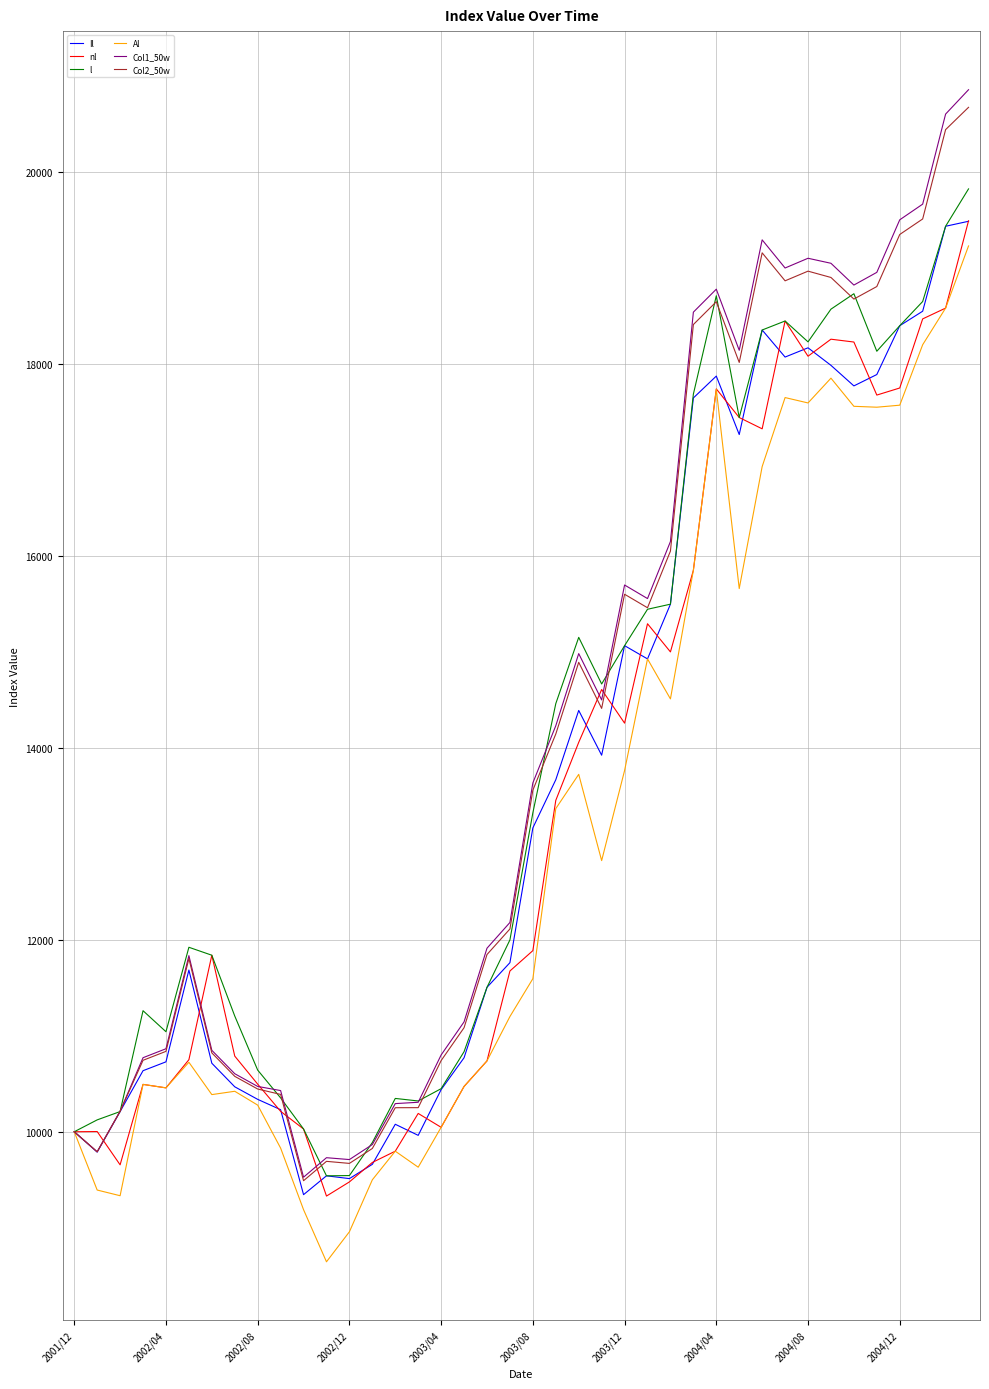

What is the minimum value shown in the chart?

8645.1